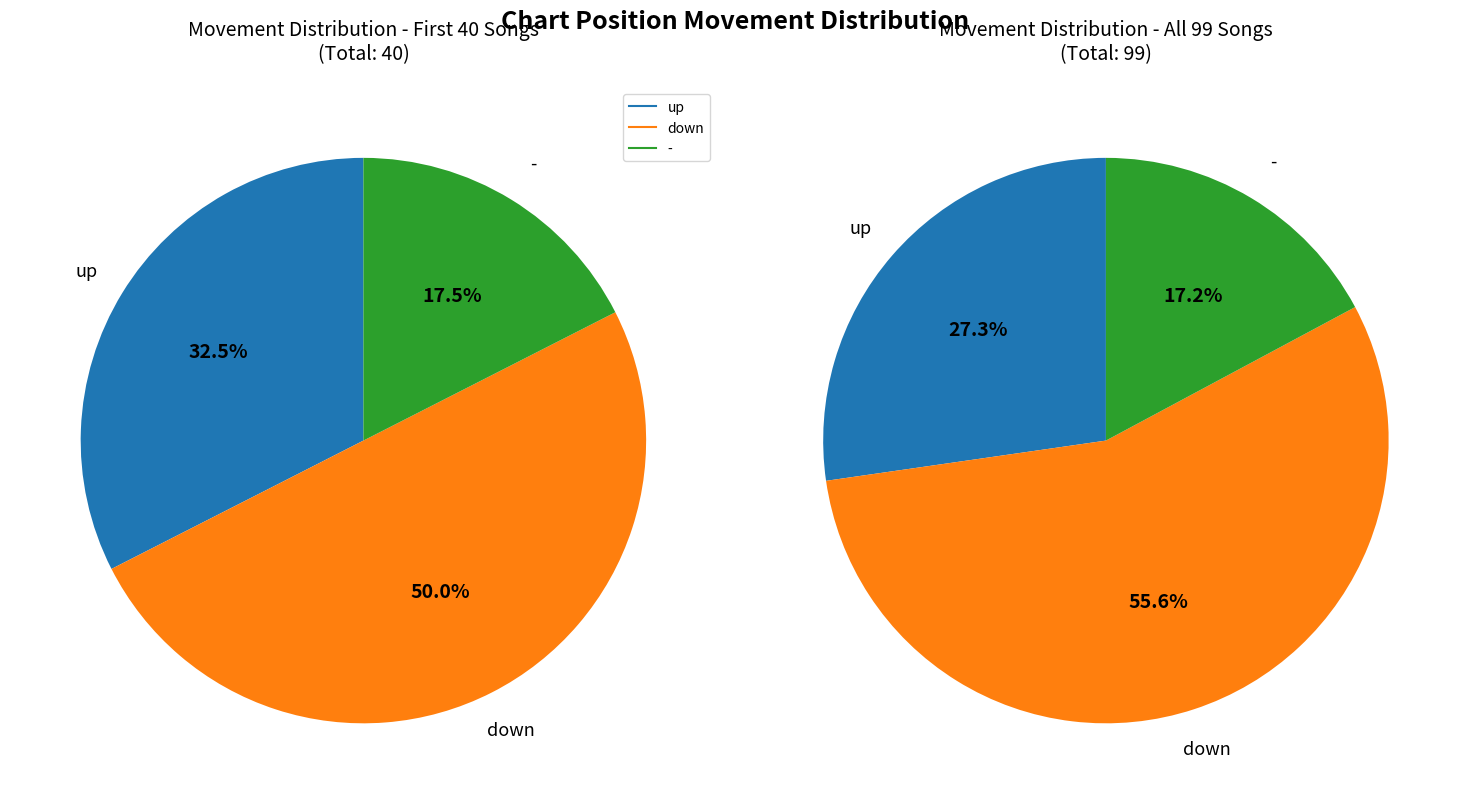

Approximately how many times larger is the value at down compared to -?

3.2